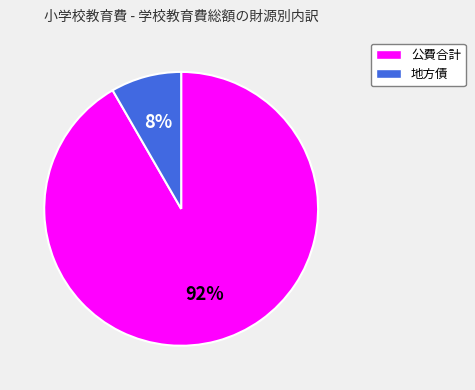

What is the ratio of the value at 地方債 to the value at 公費合計?

0.1